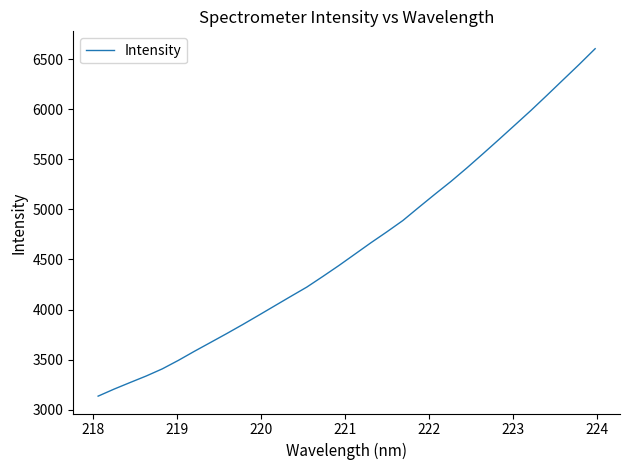

What is the minimum value shown in the chart?

3134.1